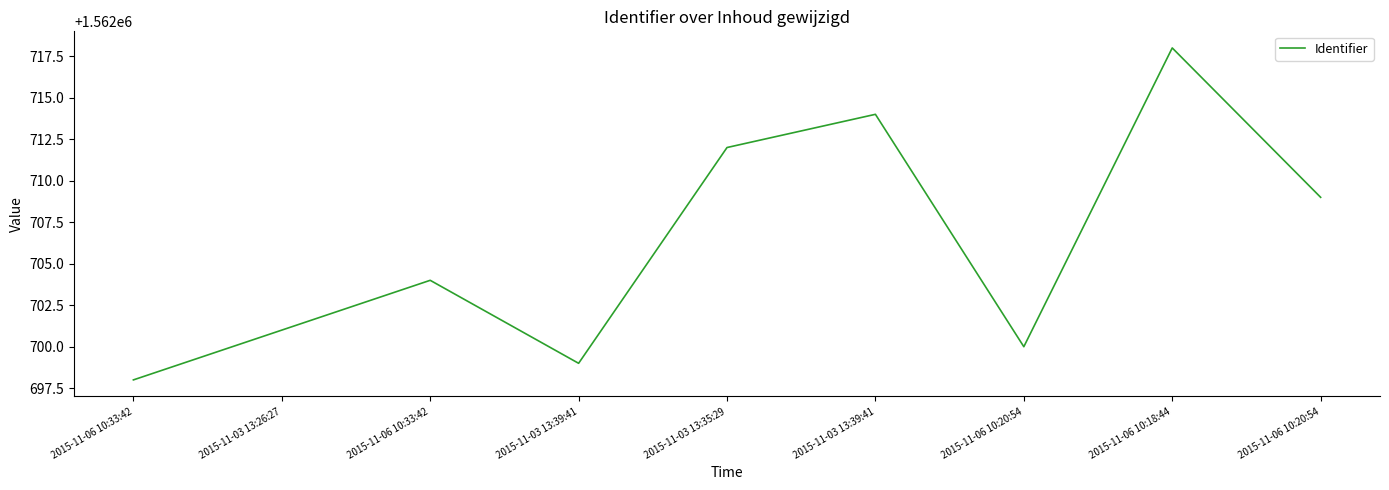

Where is the data nearest to the value 1562708?

2015-11-06 10:20:54